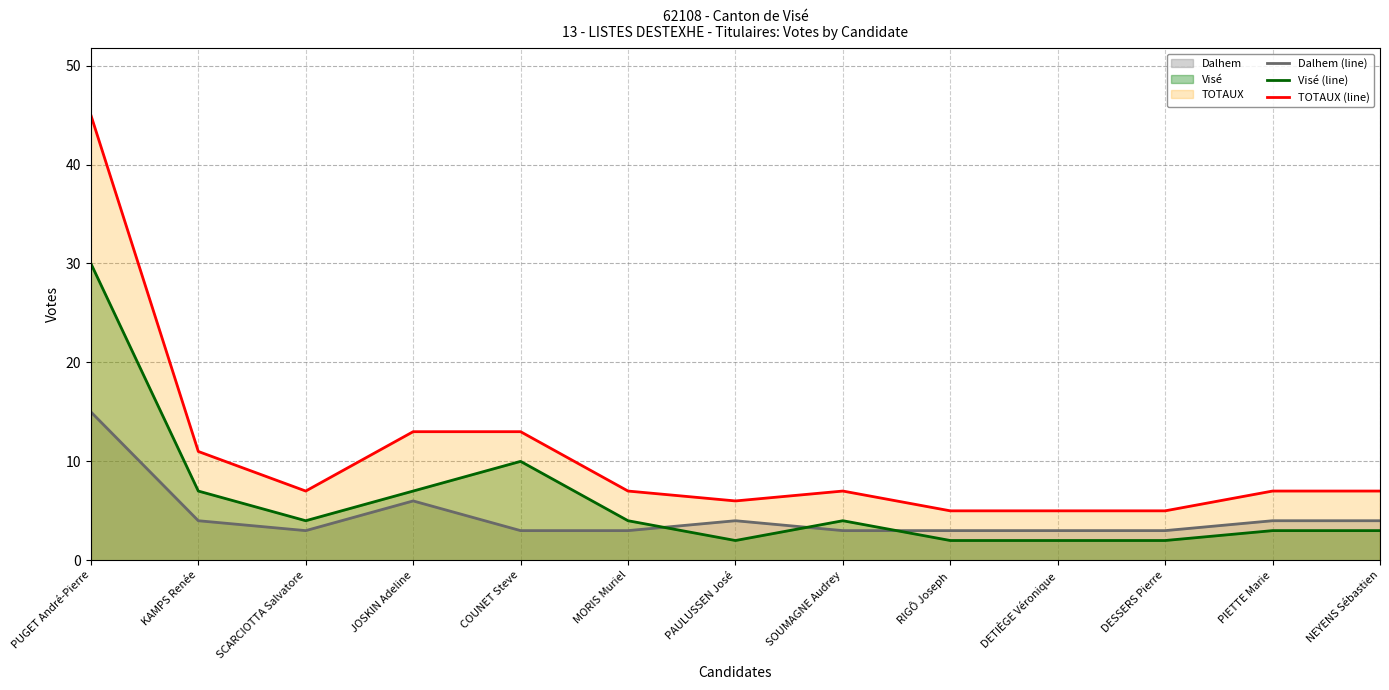

What is the maximum value shown in the chart?

45